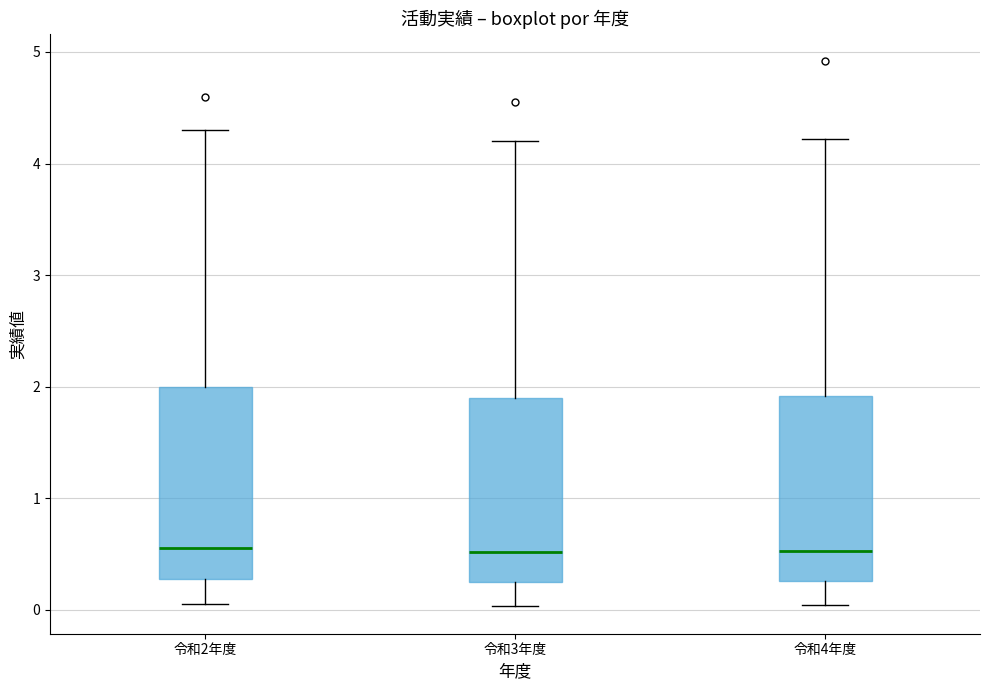

Where is the lower edge of the box for 令和4年度 on the y-axis? The values are not printed on the chart, so give them approximately, as read against the axis.

0.3